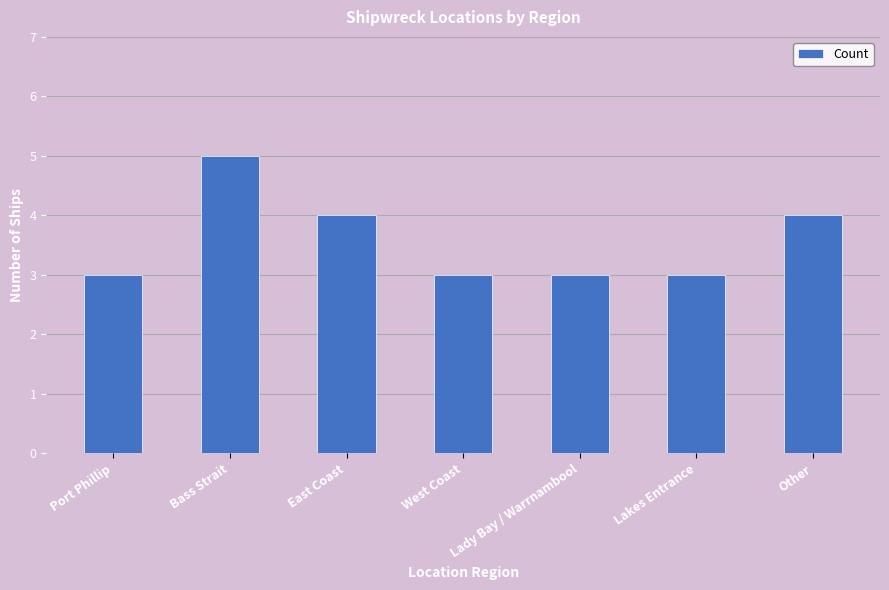

Approximately how many times larger is the value at Other compared to East Coast?

1.0